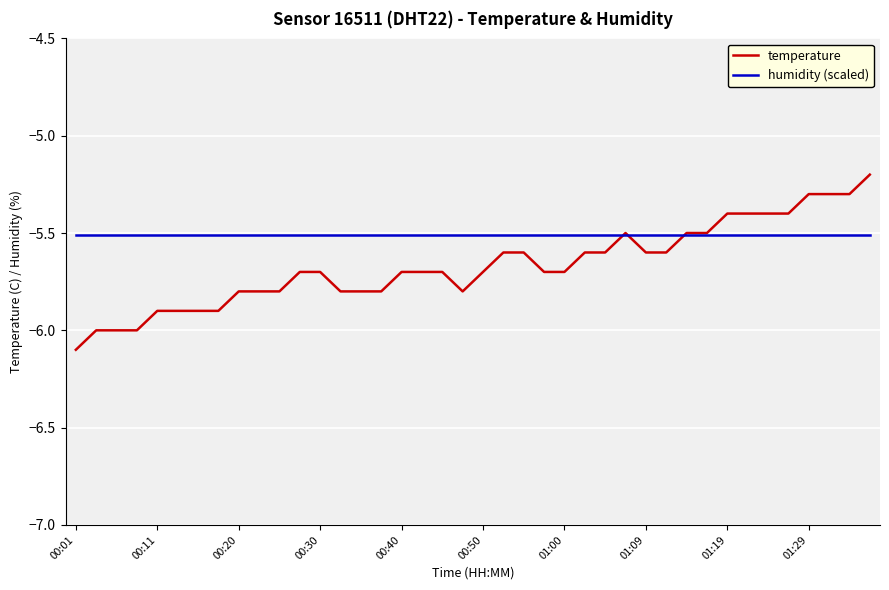

Which series has the largest range (max minus min)?

temperature